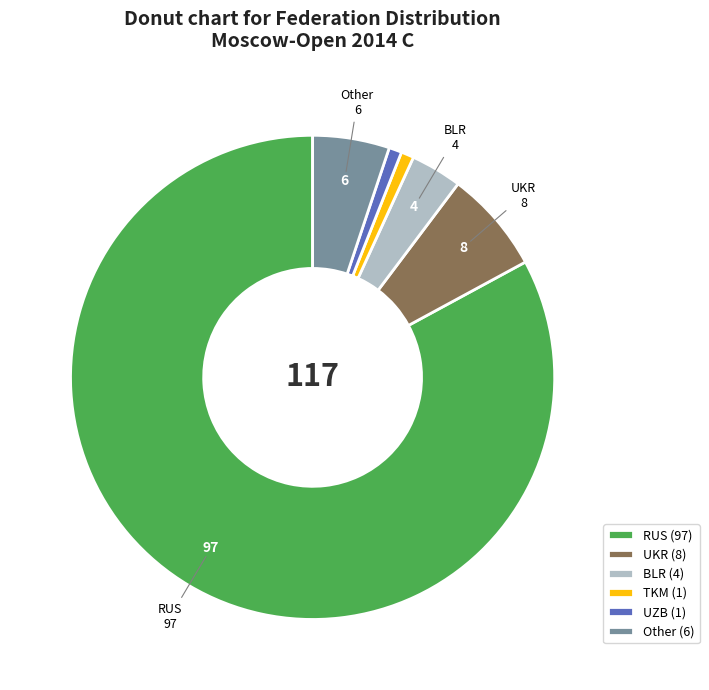

True or false: UKR accounts for 7% of the total.

True